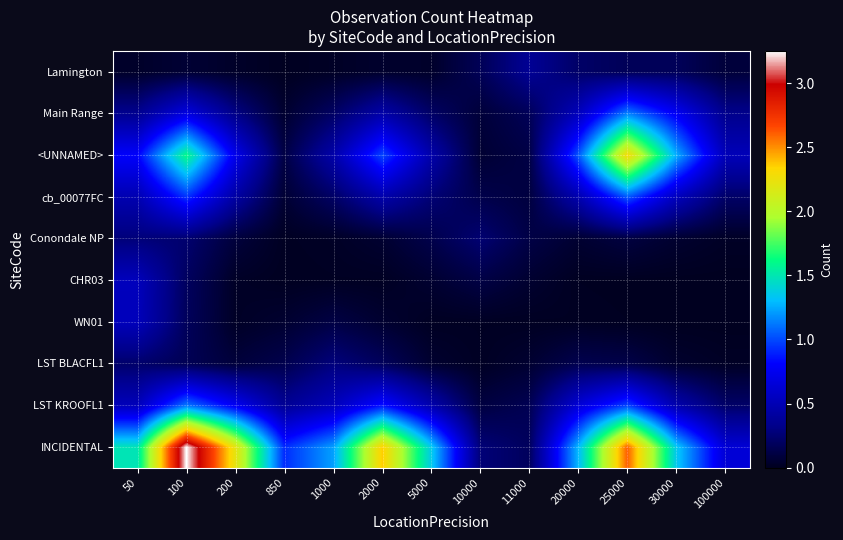

Reading left to right, what are all the values shown in this chart?

INCIDENTAL: 50=1.5	100=3.3	200=2.2	850=0.9	1000=1.2	2000=2.4	5000=1.4	10000=0.3	11000=0.2	20000=1.3	25000=2.6	30000=1.3	100000=0.6
LST KROOFL1: 50=0.5	100=1.1	200=0.8	850=0.4	1000=0.5	2000=0.9	5000=0.5	10000=0.1	11000=0.2	20000=0.6	25000=1.0	30000=0.5	100000=0.2
LST BLACFL1: 50=0.2	100=0.2	200=0.1	850=0.1	1000=0.3	2000=0.2	5000=0.1	10000=0.0	11000=0.1	20000=0.1	25000=0.1	30000=0.0	100000=0.0
WN01: 50=0.5	100=0.2	200=0.0	850=0.1	1000=0.1	2000=0.1	5000=0.0	10000=0.0	11000=0.0	20000=0.0	25000=0.0	30000=0.0	100000=0.0
CHR03: 50=0.5	100=0.2	200=0.0	850=0.0	1000=0.0	2000=0.0	5000=0.1	10000=0.1	11000=0.1	20000=0.0	25000=0.0	30000=0.0	100000=0.0
Conondale NP: 50=0.3	100=0.2	200=0.1	850=0.0	1000=0.0	2000=0.1	5000=0.1	10000=0.3	11000=0.1	20000=0.1	25000=0.1	30000=0.1	100000=0.0
cb_00077FC: 50=0.5	100=0.9	200=0.4	850=0.1	1000=0.2	2000=0.5	5000=0.3	10000=0.1	11000=0.1	20000=0.5	25000=1.0	30000=0.5	100000=0.2
<UNNAMED>: 50=0.8	100=1.6	200=0.7	850=0.1	1000=0.5	2000=1.0	5000=0.5	10000=0.1	11000=0.1	20000=1.0	25000=2.3	30000=1.3	100000=0.5
Main Range: 50=0.3	100=0.7	200=0.3	850=0.1	1000=0.2	2000=0.5	5000=0.2	10000=0.1	11000=0.2	20000=0.5	25000=1.1	30000=0.8	100000=0.3
Lamington: 50=0.0	100=0.1	200=0.0	850=0.0	1000=0.0	2000=0.0	5000=0.0	10000=0.2	11000=0.4	20000=0.2	25000=0.2	30000=0.2	100000=0.1